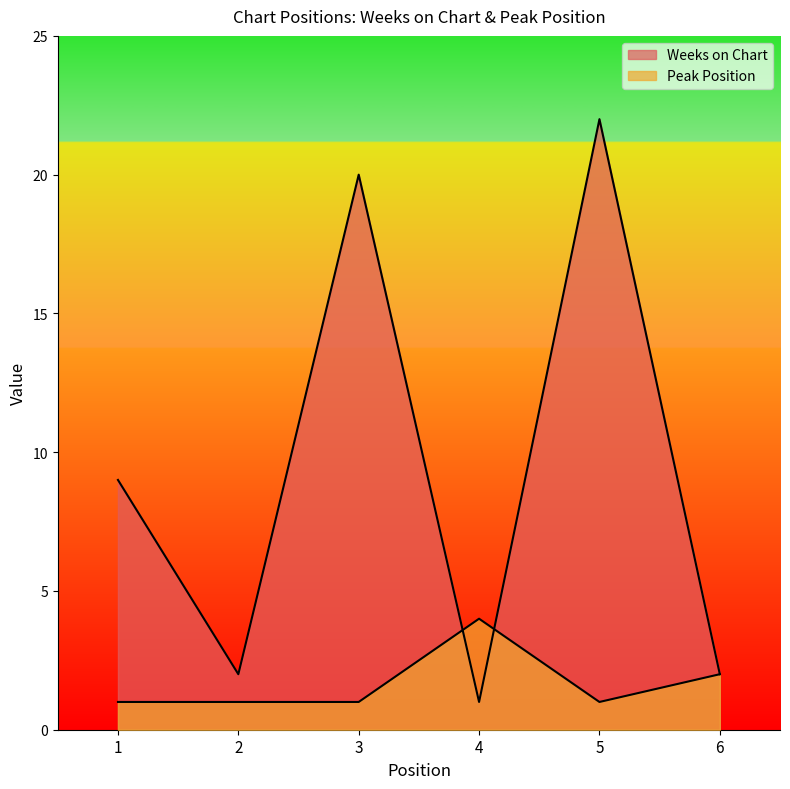

How many data points does each series have?

6